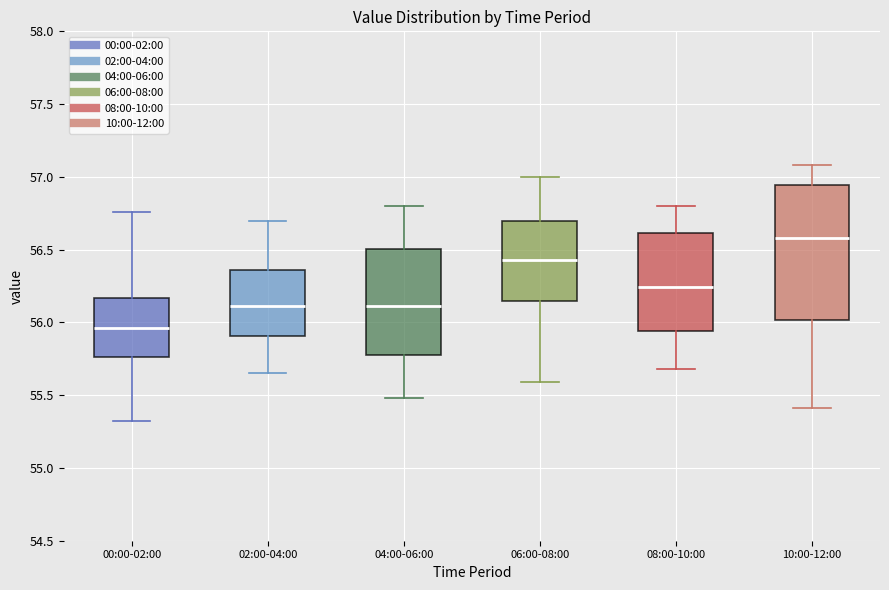

Reading left to right, transcribe this box plot: for each box, give where its median line is, the range the box spans, and where its two whiskers end, as read against the y-axis. The values are not printed on the chart, so give them approximately, as read against the axis.

00:00-02:00: median 55.95, box 55.75 to 56.15, whiskers 55.30 to 56.75
02:00-04:00: median 56.10, box 55.90 to 56.35, whiskers 55.65 to 56.70
04:00-06:00: median 56.10, box 55.80 to 56.50, whiskers 55.50 to 56.80
06:00-08:00: median 56.45, box 56.15 to 56.70, whiskers 55.60 to 57.00
08:00-10:00: median 56.25, box 55.95 to 56.60, whiskers 55.70 to 56.80
10:00-12:00: median 56.60, box 56.00 to 56.95, whiskers 55.40 to 57.10